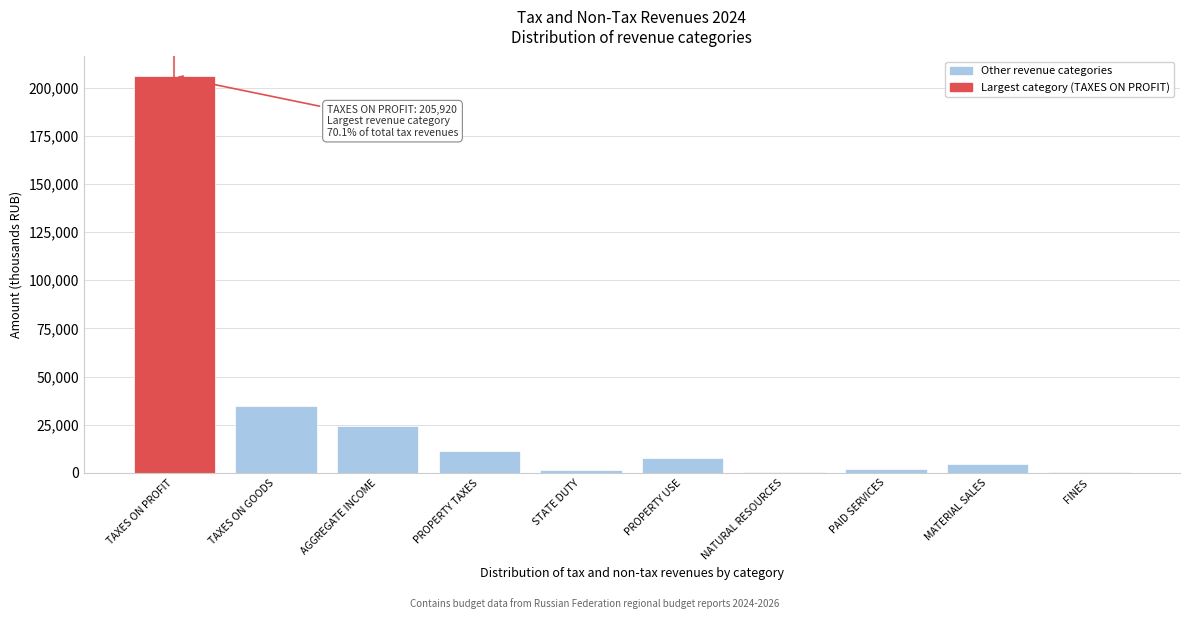

Where is the data nearest to the value 103192?

TAXES ON GOODS